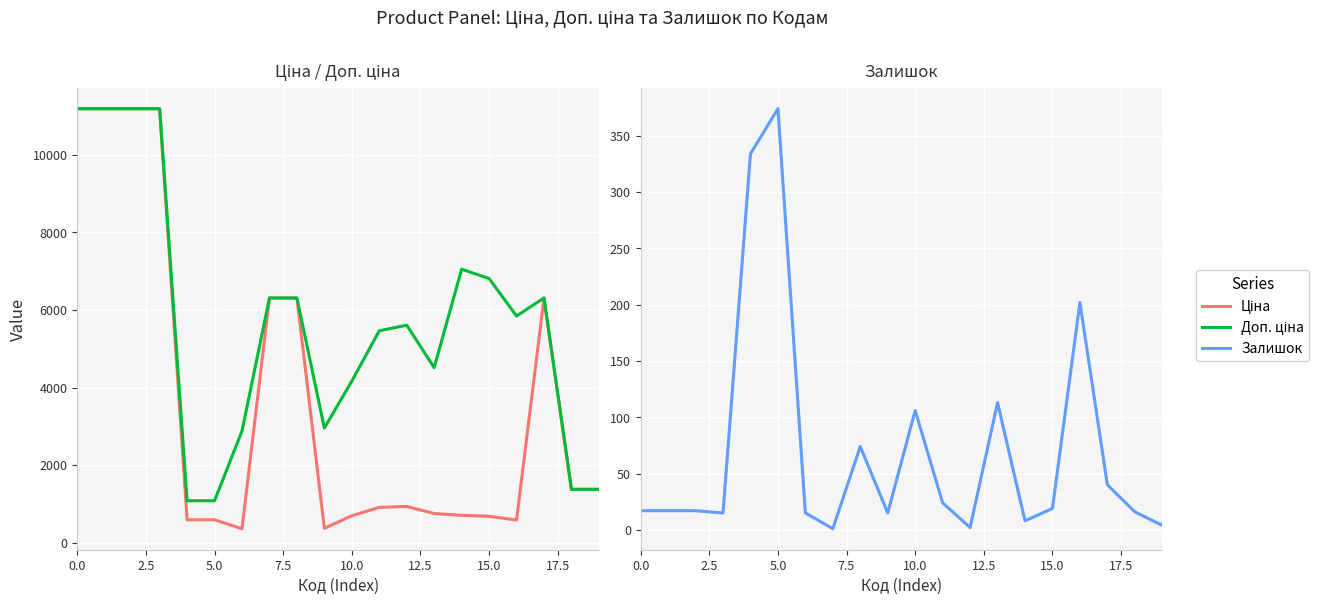

Reading left to right, transcribe all the data shown in this chart.

Ціна: 11188.2	11188.2	11188.2	11188.2	589.9	589.9	359.9	6308.8	6308.8	369.5	694.3	910.4	934.5	752.2	705.1	681.0	584.4	6308.8	1375.4	1375.4
Доп. ціна: 11188.2	11188.2	11188.2	11188.2	1081.7	1081.7	2878.8	6308.8	6308.8	2955.8	4165.6	5462.3	5607.2	4513.3	7051.3	6809.8	5843.9	6308.8	1375.0	1375.0
Залишок: 17.0	17.0	17.0	15.0	334.0	374.0	15.0	1.0	74.0	15.0	106.0	24.0	2.0	113.0	8.0	19.0	202.0	40.0	16.0	4.0